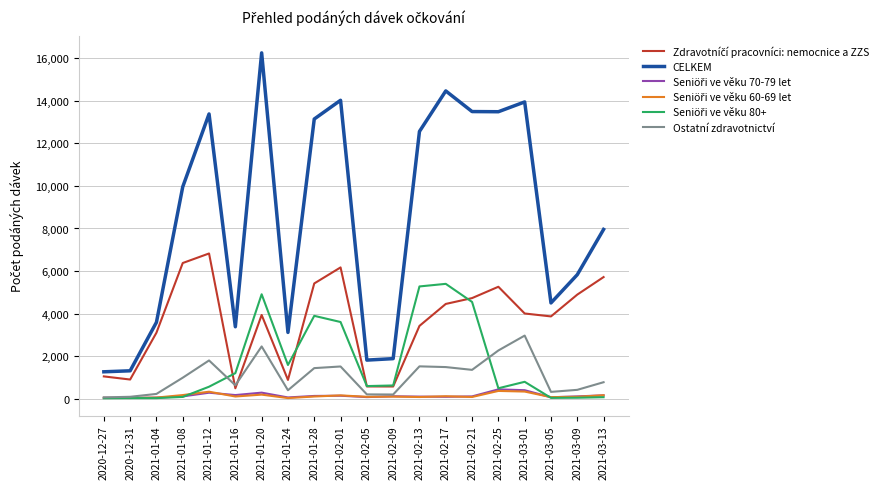

What is the sum of all Ostatní zdravotnictví values?

20967